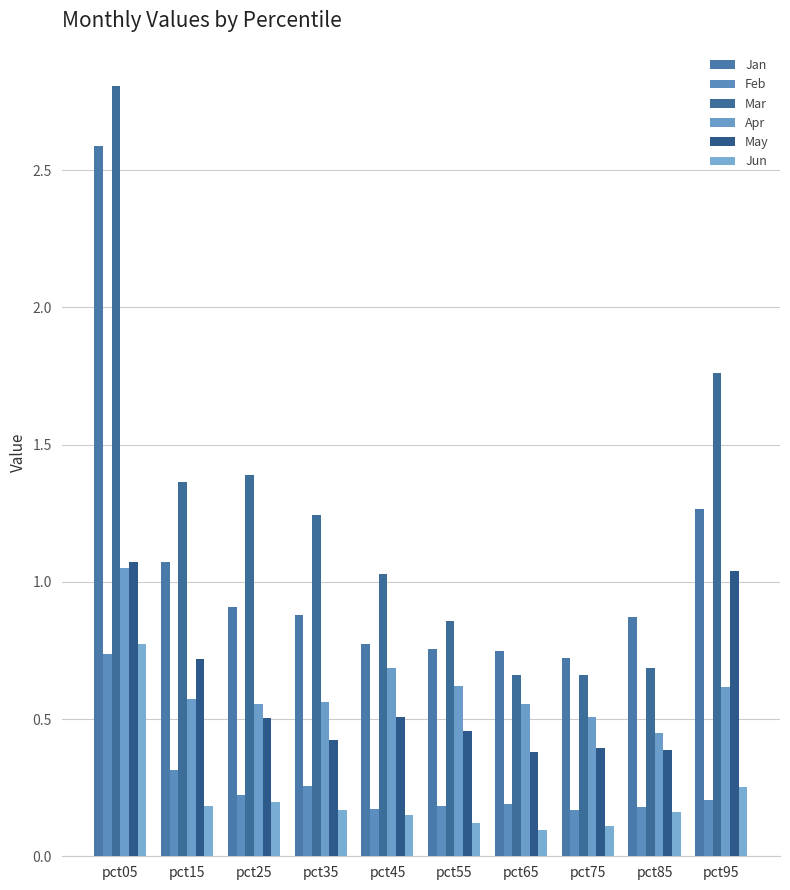

Are the bars horizontal?

No